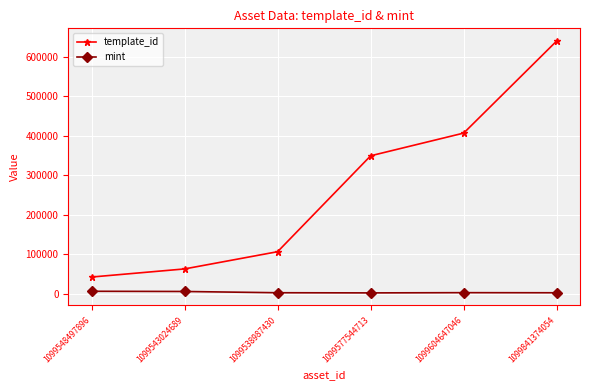

List the series in order of their overall mean, lowest first.

mint, template_id